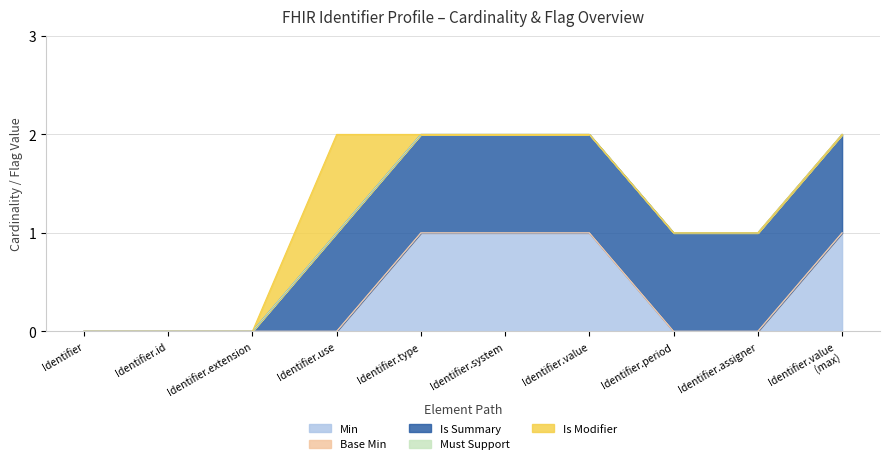

True or false: Min and Is Summary cross at least once.

False